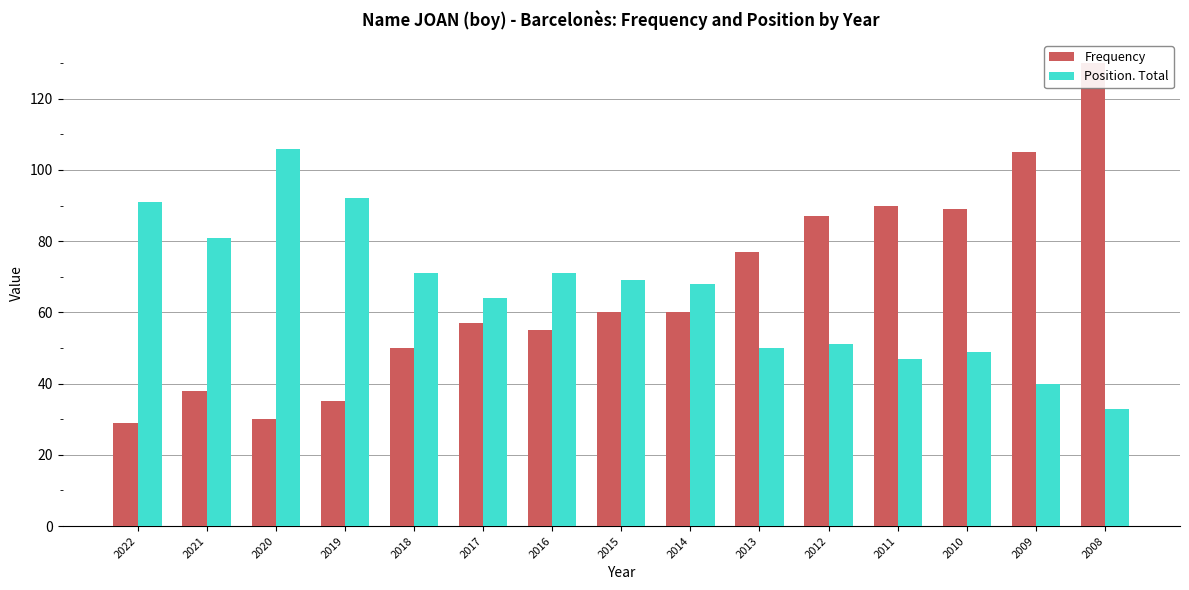

Reading left to right, transcribe all the data shown in this chart.

Frequency: 2022=29	2021=38	2020=30	2019=35	2018=50	2017=57	2016=55	2015=60	2014=60	2013=77	2012=87	2011=90	2010=89	2009=105	2008=130
Position. Total: 2022=91	2021=81	2020=106	2019=92	2018=71	2017=64	2016=71	2015=69	2014=68	2013=50	2012=51	2011=47	2010=49	2009=40	2008=33